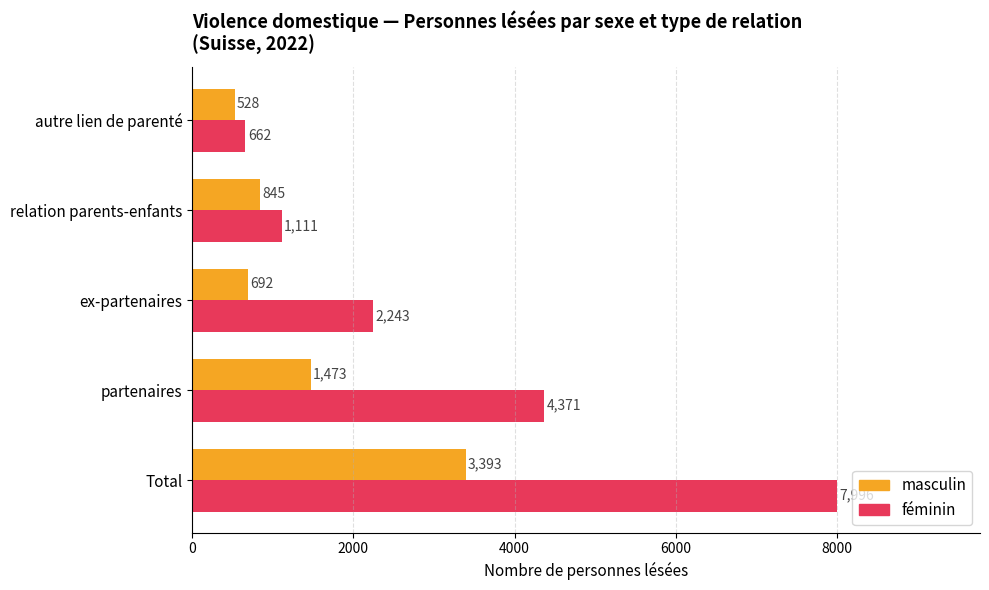

Is it true that masculin equals 845 at relation parents-enfants?

True